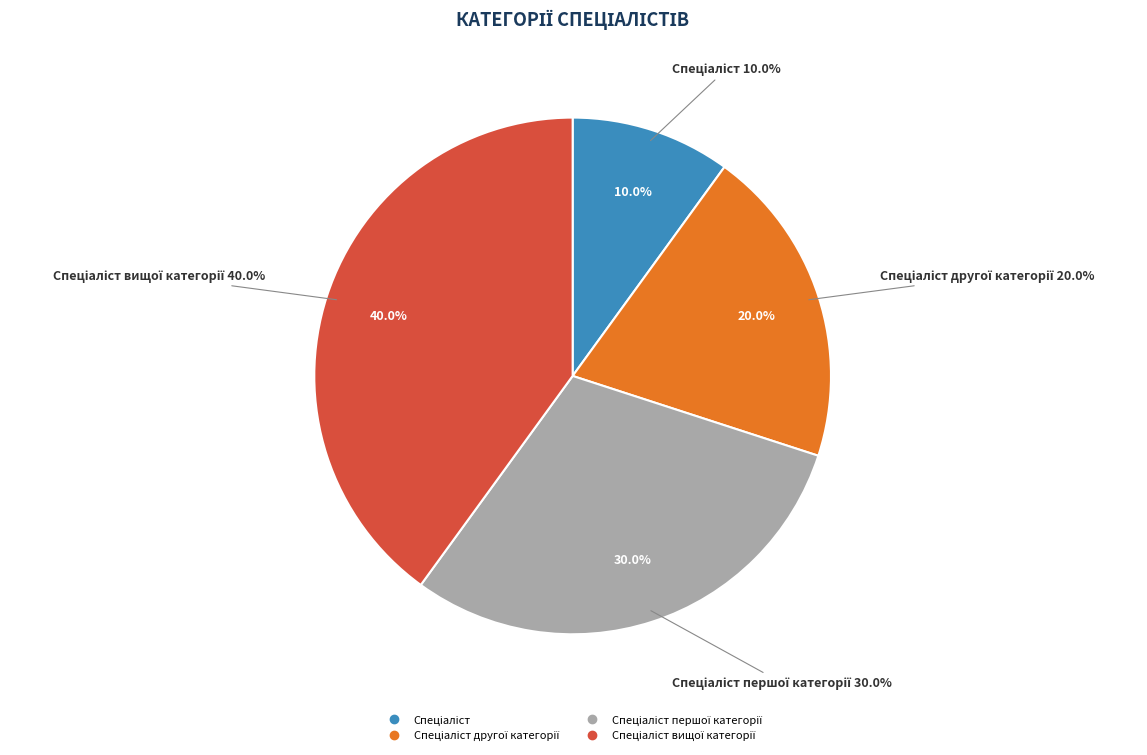

To the nearest percent, what is the difference between the Спеціаліст першої категорії and Спеціаліст вищої категорії slice percentages?

10%